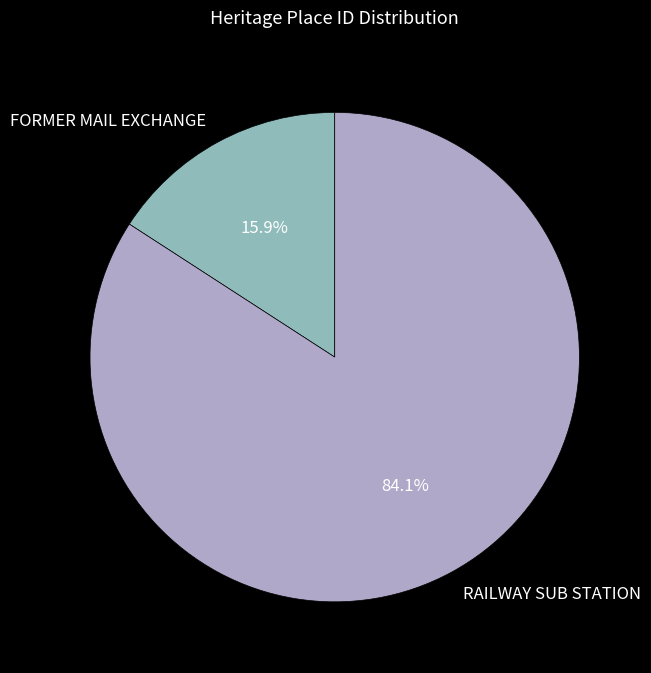

Which category has the biggest portion of the pie?

RAILWAY SUB STATION